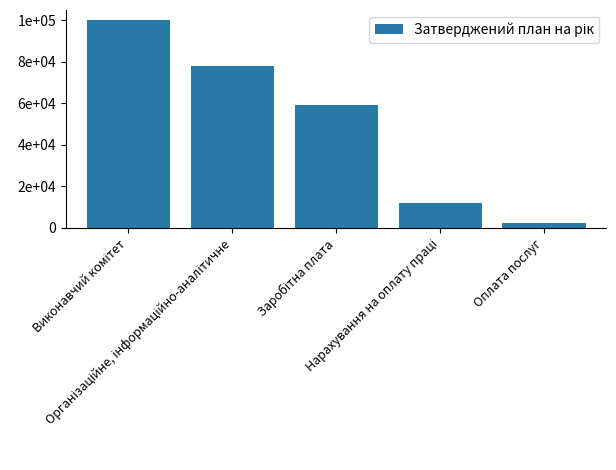

Reading right to left, extract all data points from this chart.

Оплата послуг=2421.5	Нарахування на оплату праці=12184.7	Заробітна плата=59149.1	Організаційне, інформаційно-аналітичне=77888.5	Виконавчий комітет=99833.9